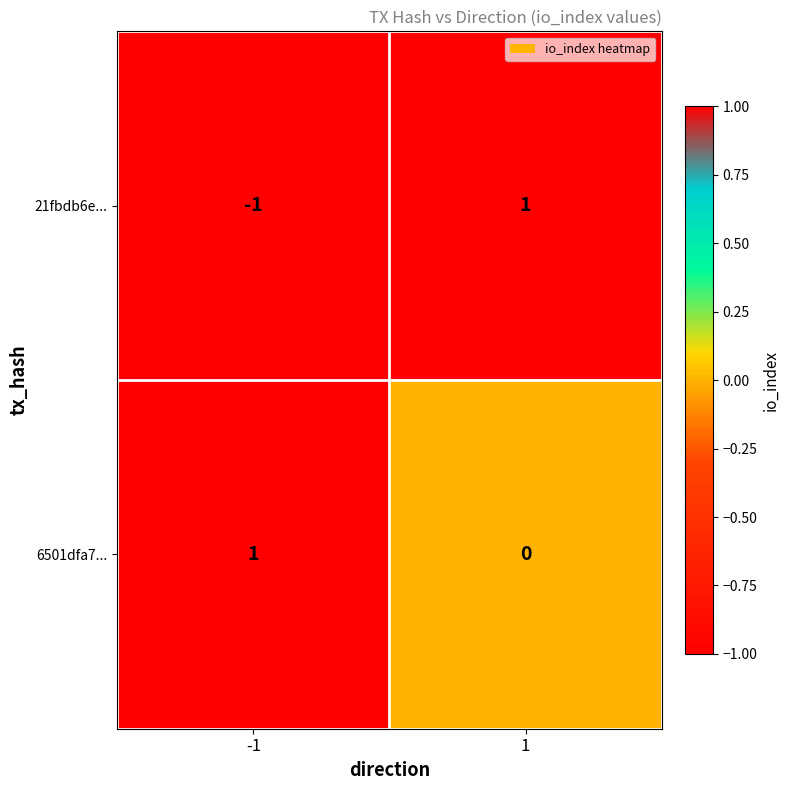

Which series has the largest total across all categories?

6501dfa7...